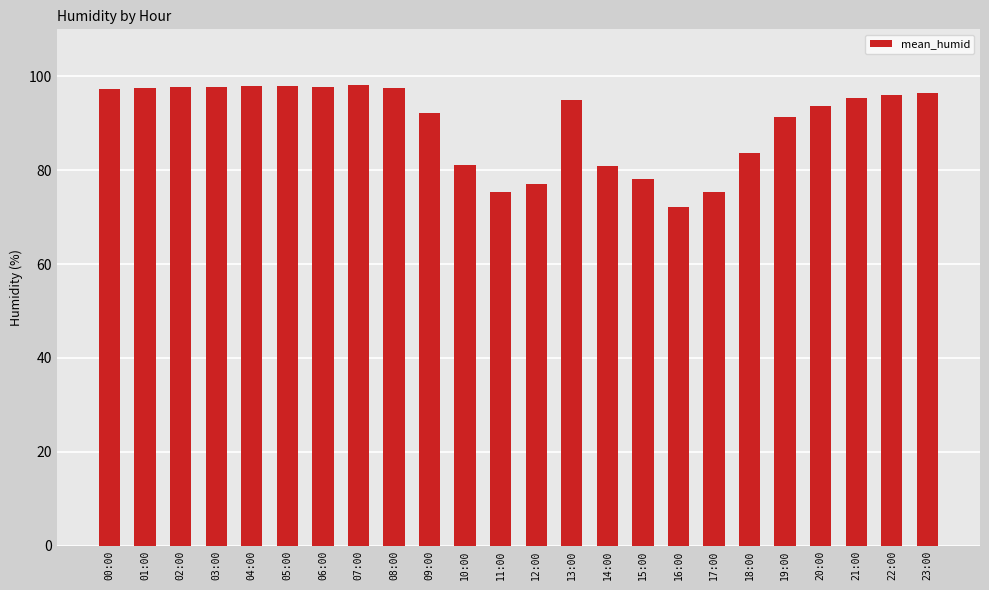

At which label is the value closest to 85?

18:00